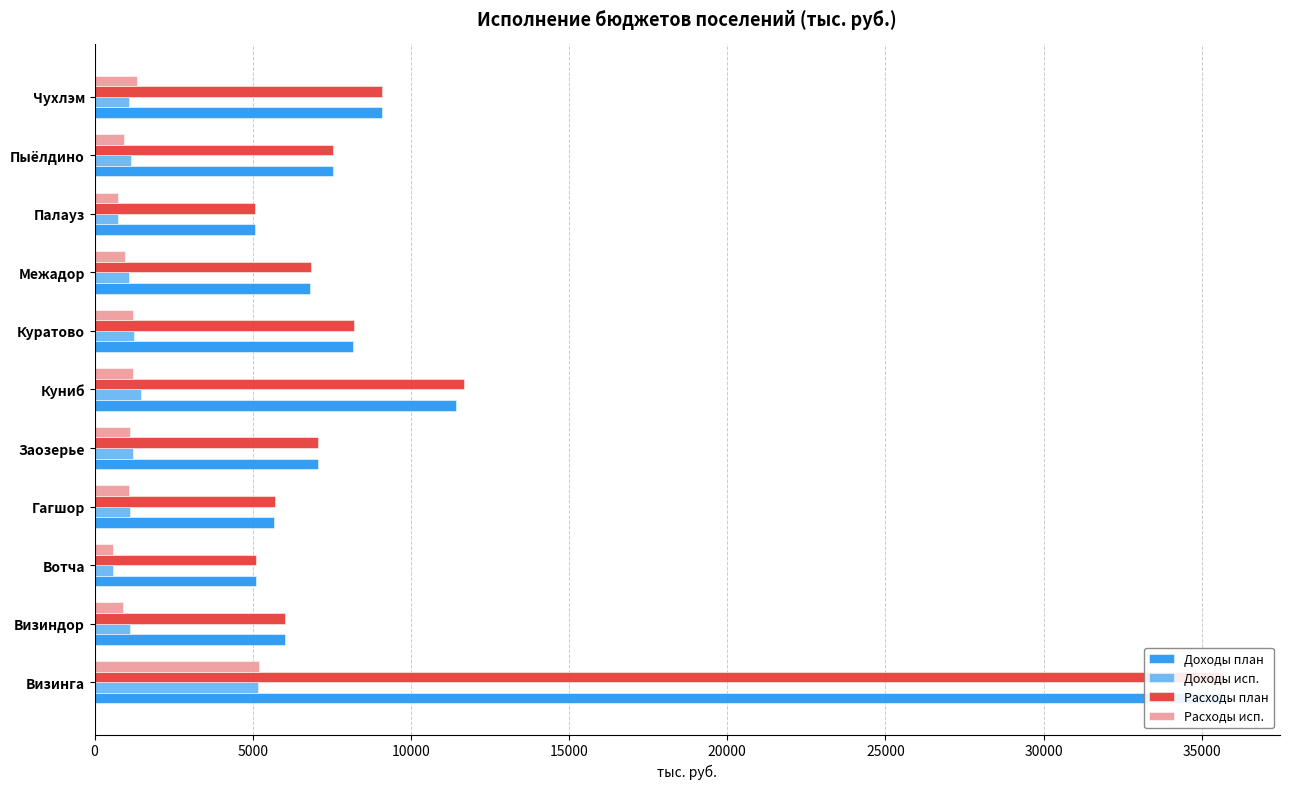

How many data points in Расходы план are less than 7058?

5